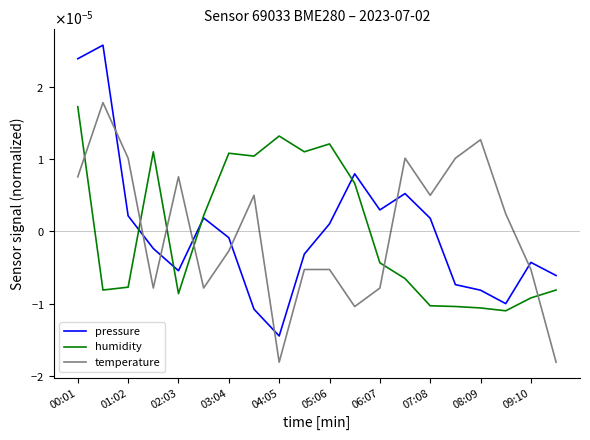

Does the chart have visible grid lines?

No